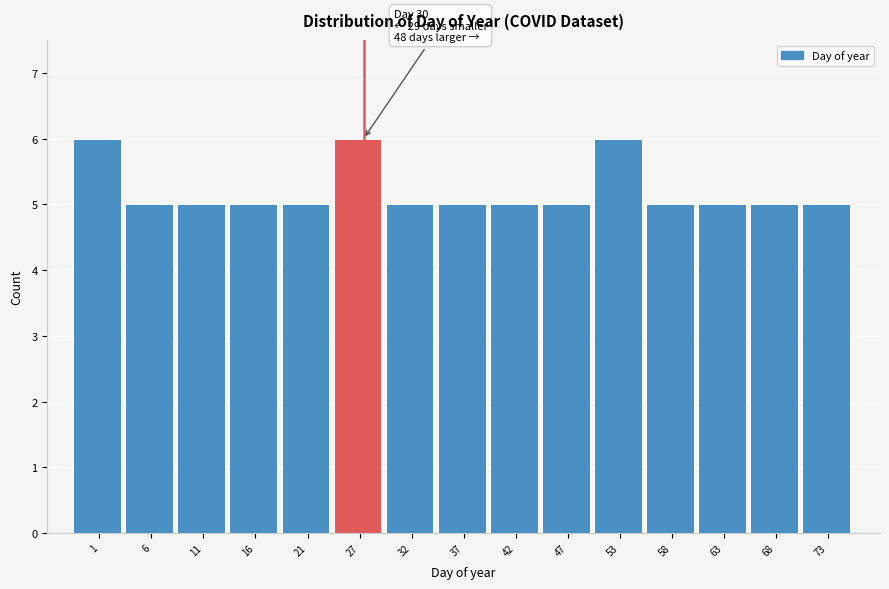

Reading left to right, what are all the values shown in this chart?

6	5	5	5	5	6	5	5	5	5	6	5	5	5	5